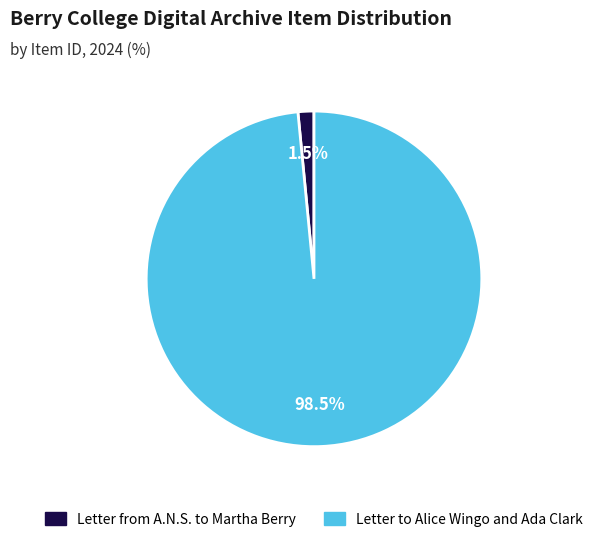

Between Letter from A.N.S. to Martha Berry and Letter to Alice Wingo and Ada Clark, which is larger?

Letter to Alice Wingo and Ada Clark